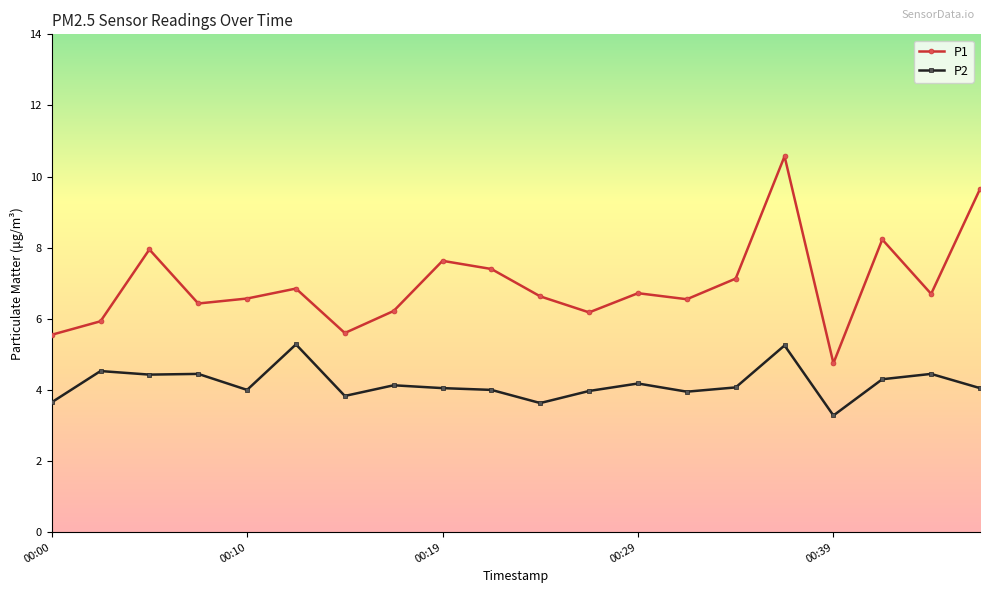

True or false: P1 has more than 2 points higher than both neighbors.

True